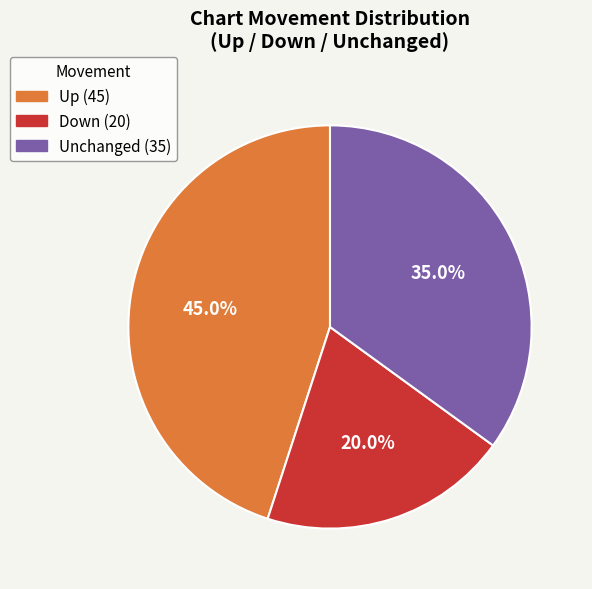

Is there a majority slice in this chart?

No